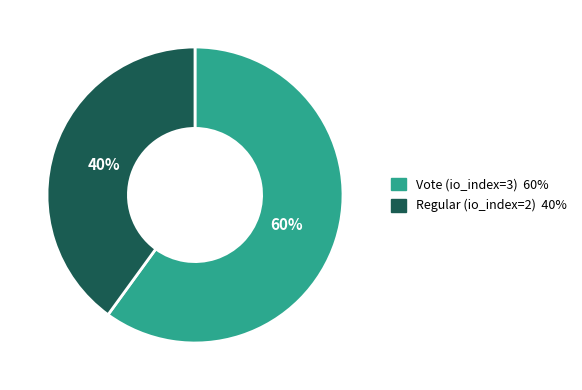

Which category has the smallest portion of the pie?

Regular (io_index=2)